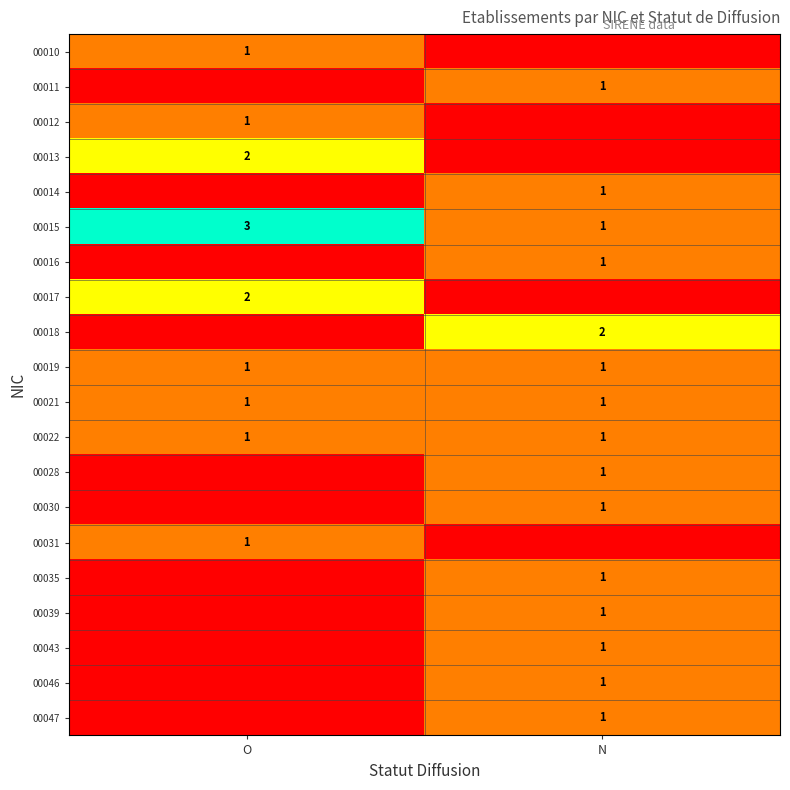

True or false: 00015 has a value of 3 at O.

True